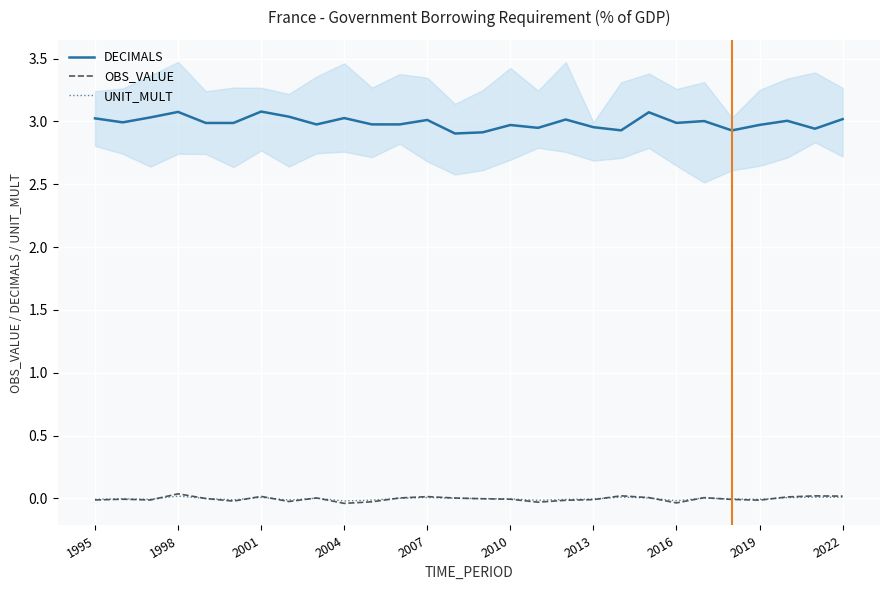

Reading left to right, list all the values displayed in this chart.

DECIMALS: 3.0	3.0	3.0	3.1	3.0	3.0	3.1	3.0	3.0	3.0	3.0	3.0	3.0	2.9	2.9	3.0	2.9	3.0	3.0	2.9	3.1	3.0	3.0	2.9	3.0	3.0	2.9	3.0
OBS_VALUE: -0.0	-0.0	-0.0	0.0	-0.0	-0.0	0.0	-0.0	0.0	-0.0	-0.0	0.0	0.0	0.0	-0.0	-0.0	-0.0	-0.0	-0.0	0.0	0.0	-0.0	0.0	-0.0	-0.0	0.0	0.0	0.0
UNIT_MULT: -0.0	-0.0	-0.0	0.0	-0.0	-0.0	0.0	-0.0	0.0	-0.0	-0.0	0.0	0.0	0.0	-0.0	-0.0	-0.0	-0.0	-0.0	0.0	0.0	-0.0	0.0	-0.0	-0.0	0.0	0.0	0.0